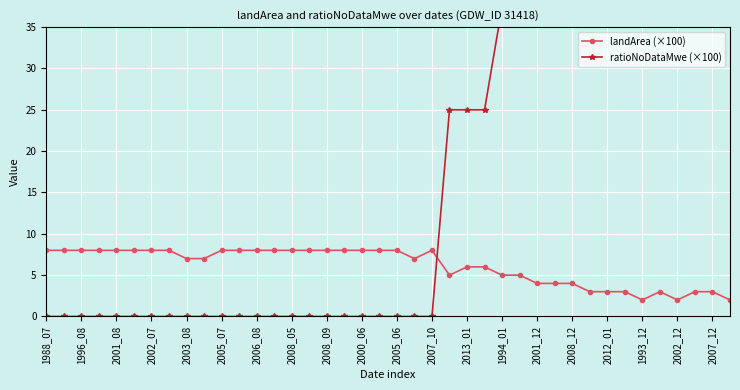

What is the minimum value for landArea (×100)?

2.0